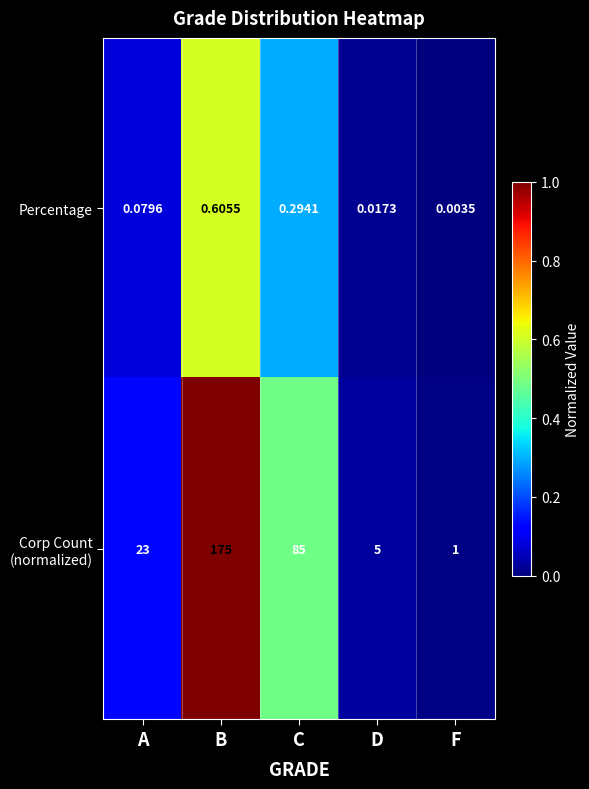

Which label corresponds to the smallest value in the chart?

F